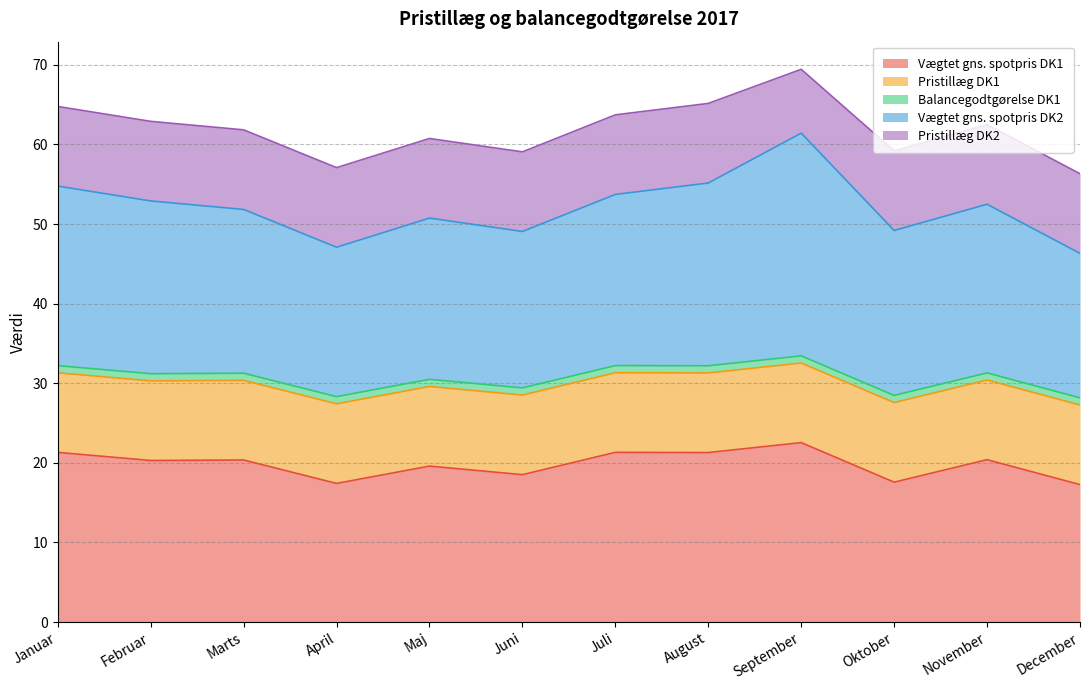

Reading left to right, what are all the values shown in this chart?

Vægtet gns. spotpris DK1: Januar=21.3	Februar=20.3	Marts=20.4	April=17.4	Maj=19.6	Juni=18.5	Juli=21.3	August=21.3	September=22.5	Oktober=17.6	November=20.4	December=17.3
Pristillæg DK1: Januar=10.0	Februar=10.0	Marts=10.0	April=10.0	Maj=10.0	Juni=10.0	Juli=10.0	August=10.0	September=10.0	Oktober=10.0	November=10.0	December=10.0
Balancegodtgørelse DK1: Januar=0.9	Februar=0.9	Marts=0.9	April=0.9	Maj=0.9	Juni=0.9	Juli=0.9	August=0.9	September=0.9	Oktober=0.9	November=0.9	December=0.9
Vægtet gns. spotpris DK2: Januar=22.6	Februar=21.7	Marts=20.6	April=18.8	Maj=20.3	Juni=19.7	Juli=21.5	August=23.0	September=28.0	Oktober=20.7	November=21.2	December=18.1
Pristillæg DK2: Januar=10.0	Februar=10.0	Marts=10.0	April=10.0	Maj=10.0	Juni=10.0	Juli=10.0	August=10.0	September=8.0	Oktober=10.0	November=10.0	December=10.0